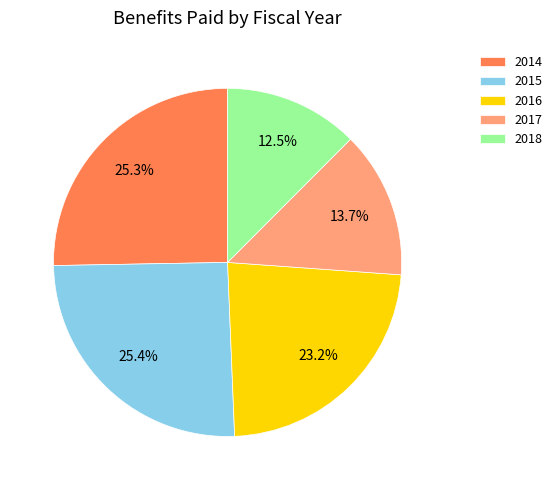

Between 2017 and 2014, which is larger?

2014